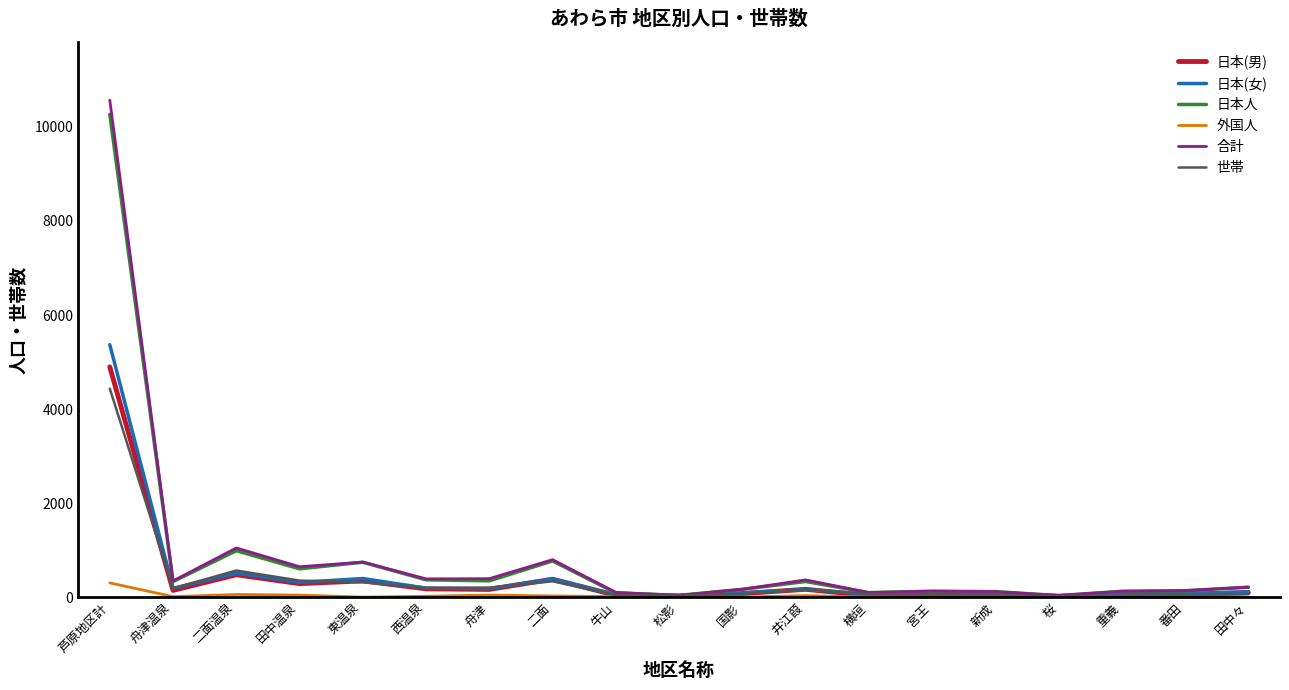

Is the value of 日本人 at 舟津 greater than the value of 日本(男) at 国影?

Yes